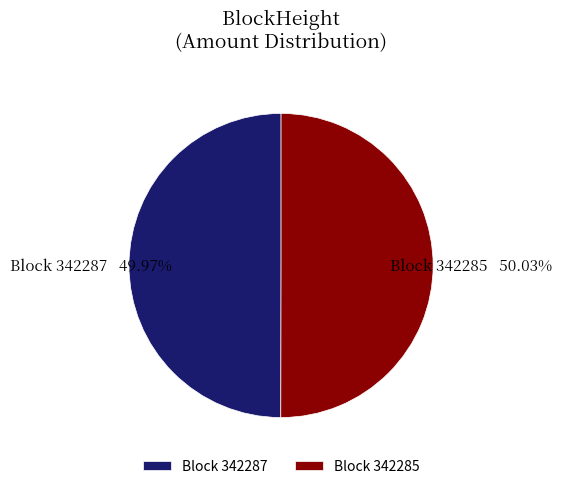

How many segments does this pie chart have?

2